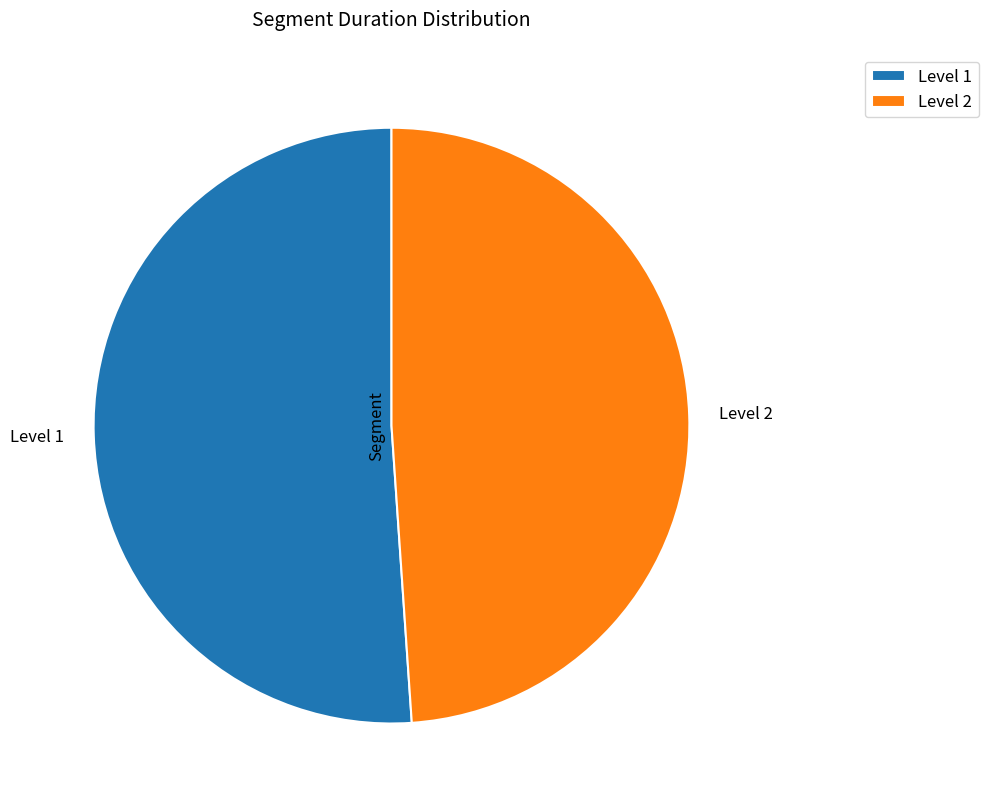

Is the sum of Level 1 and Level 2 greater than half?

Yes